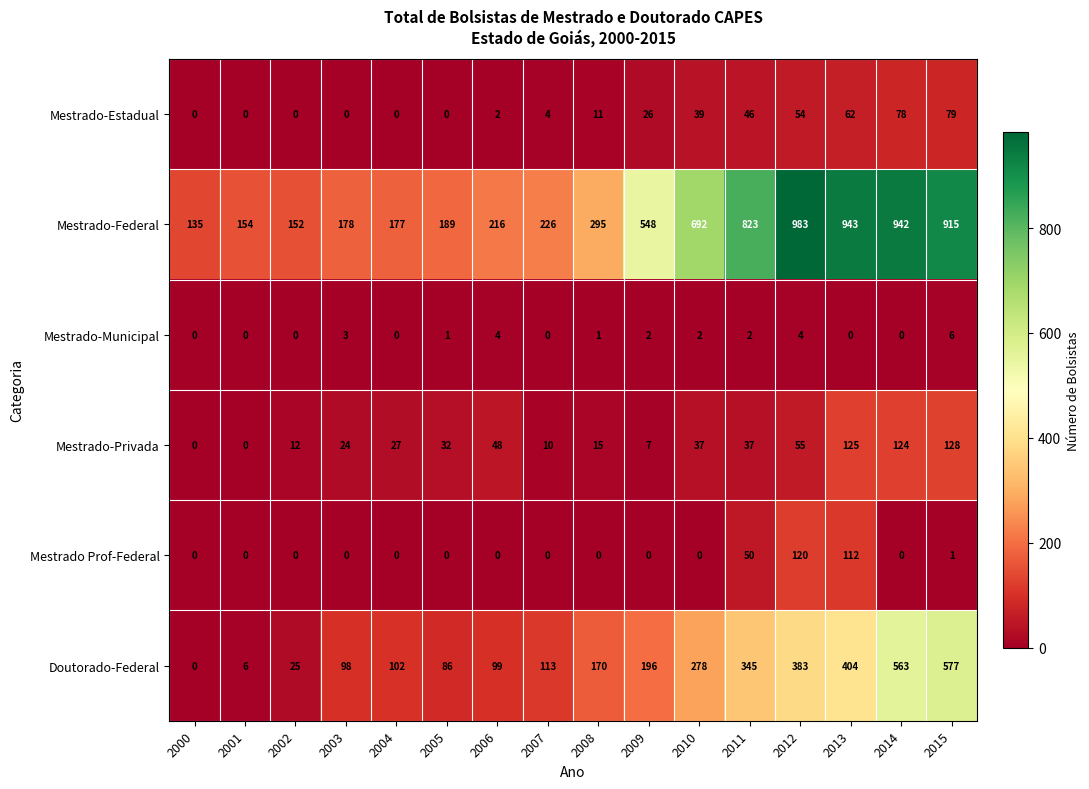

What is the difference between the maximum and minimum values in the Doutorado-Federal series?

577